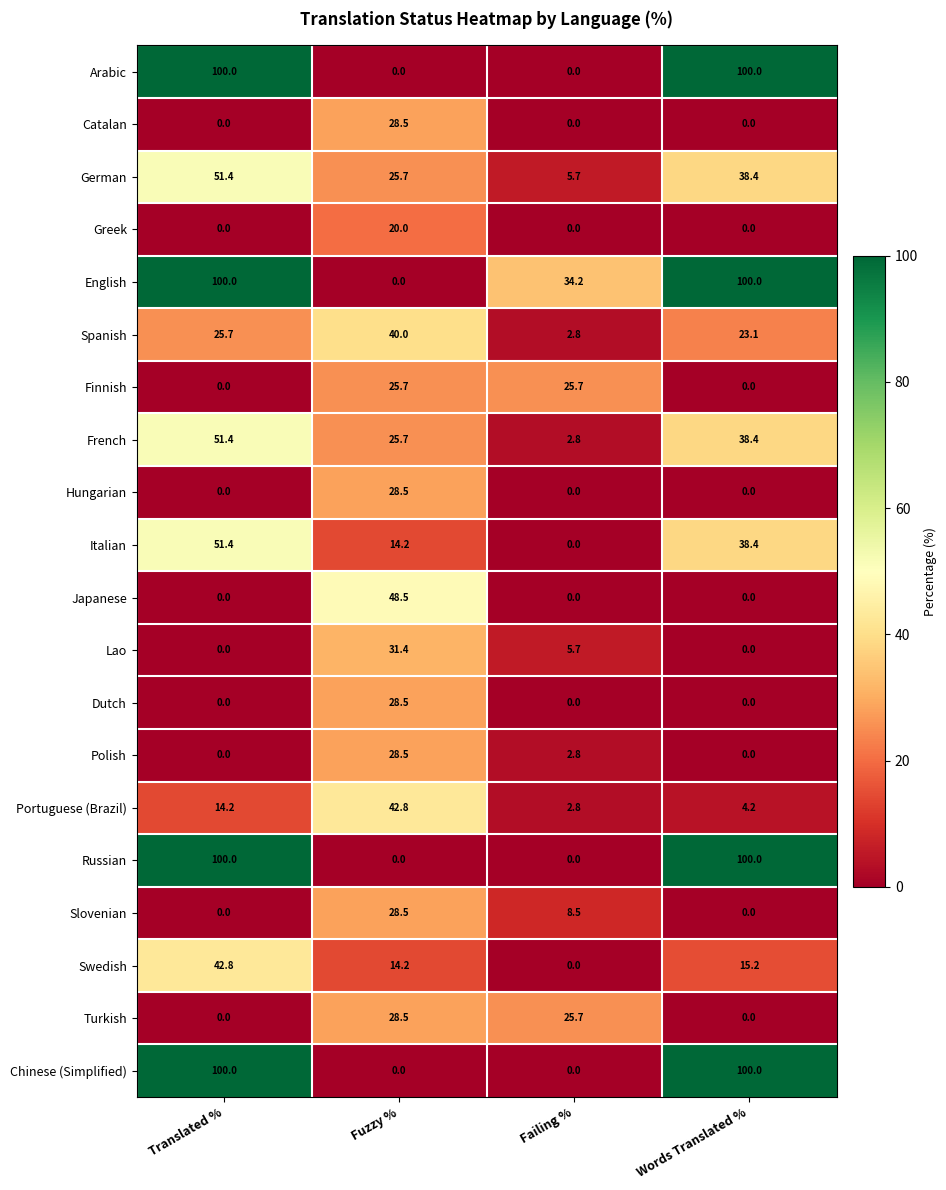

What is the maximum value for German?

51.4